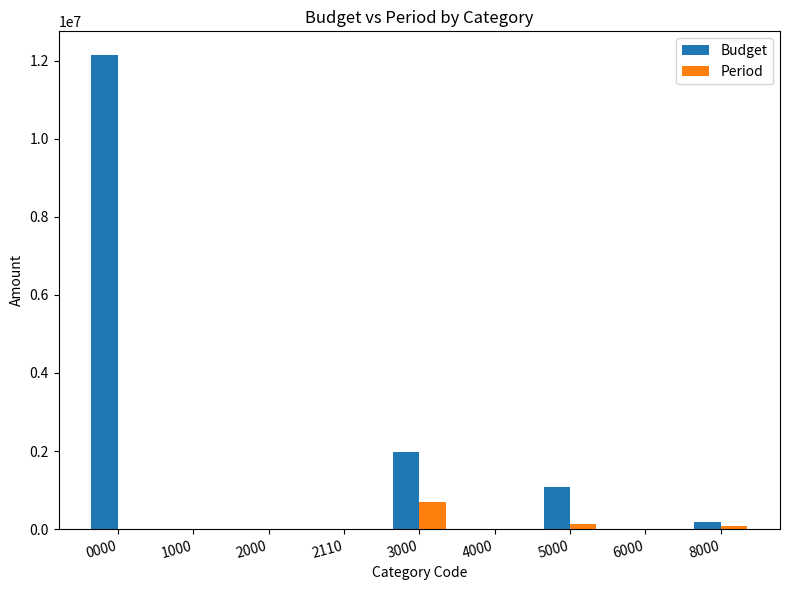

Which series changed the most between 0000 and 6000?

Budget